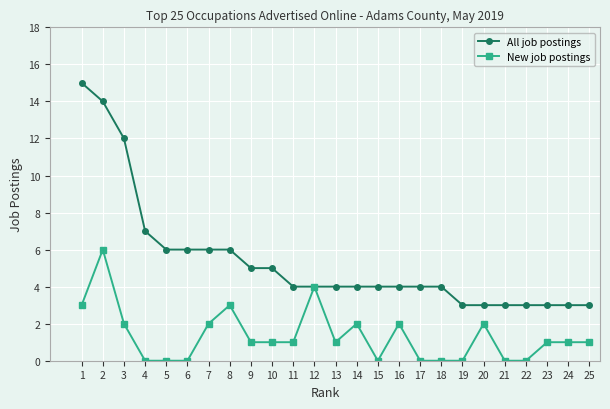

What is the difference between the second highest and minimum values in the New job postings series?

4